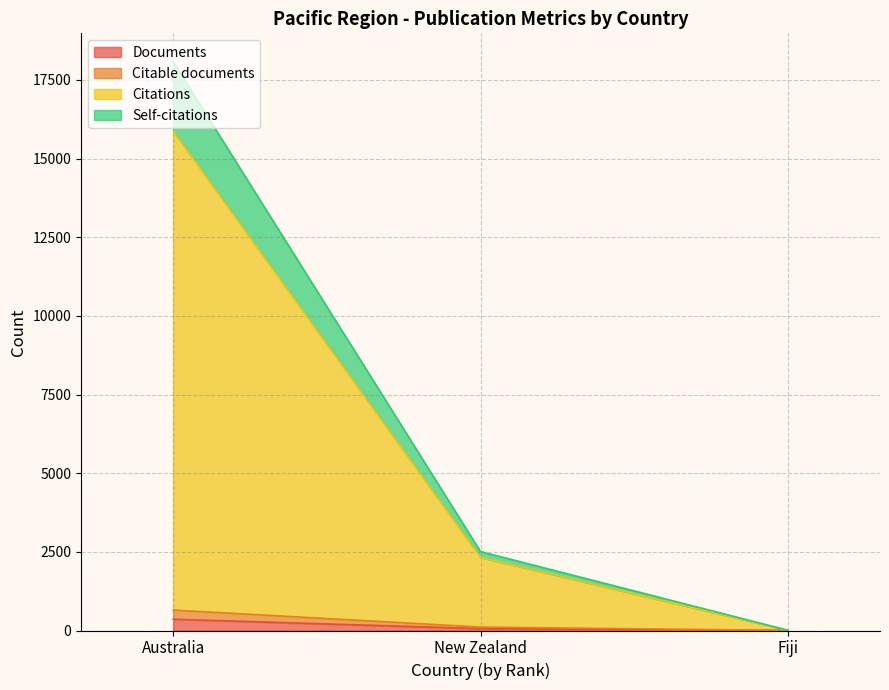

Between Fiji and New Zealand, which series saw the biggest shift?

Citations